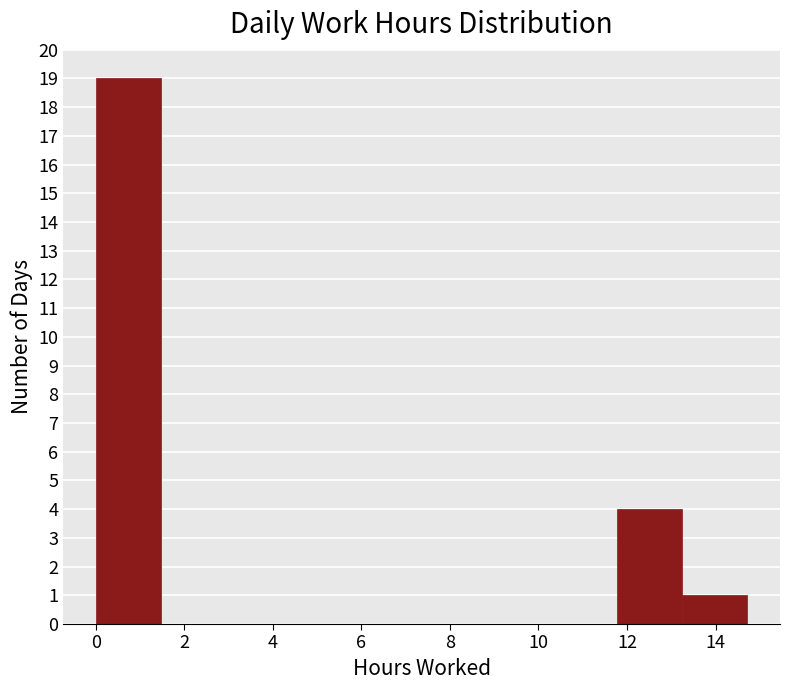

How tall is the bar that spans 13.2 to 14.8 on the x-axis? Neither the bar edges nor the heights are printed on the chart, so give them approximately, as read against the axes.

1